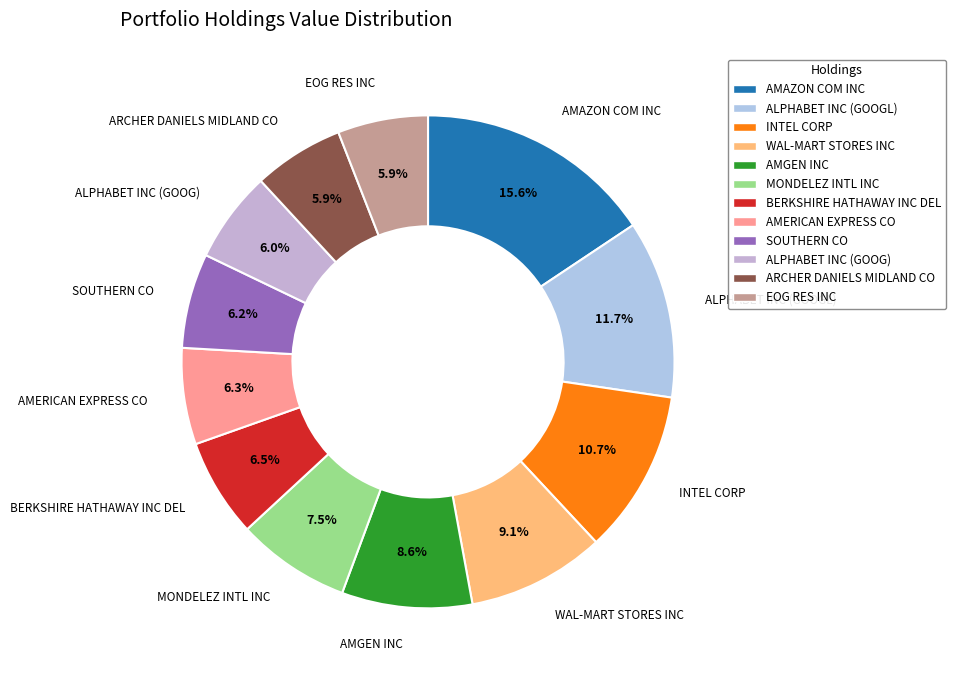

The MONDELEZ INTL INC slice represents 21% of the pie. True or false?

False